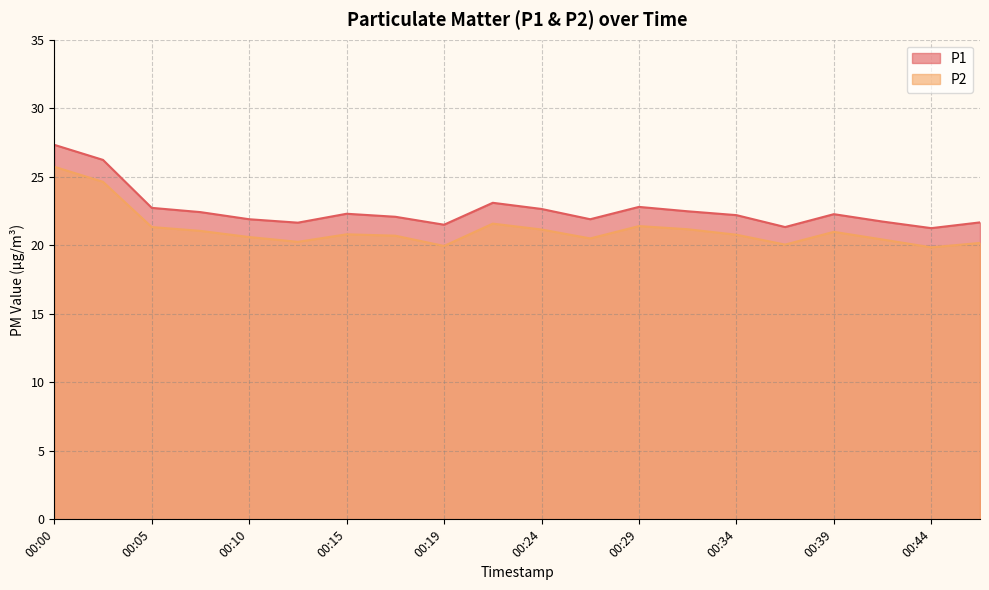

Is the value of P2 at 00:22 greater than the value of P1 at 00:27?

No